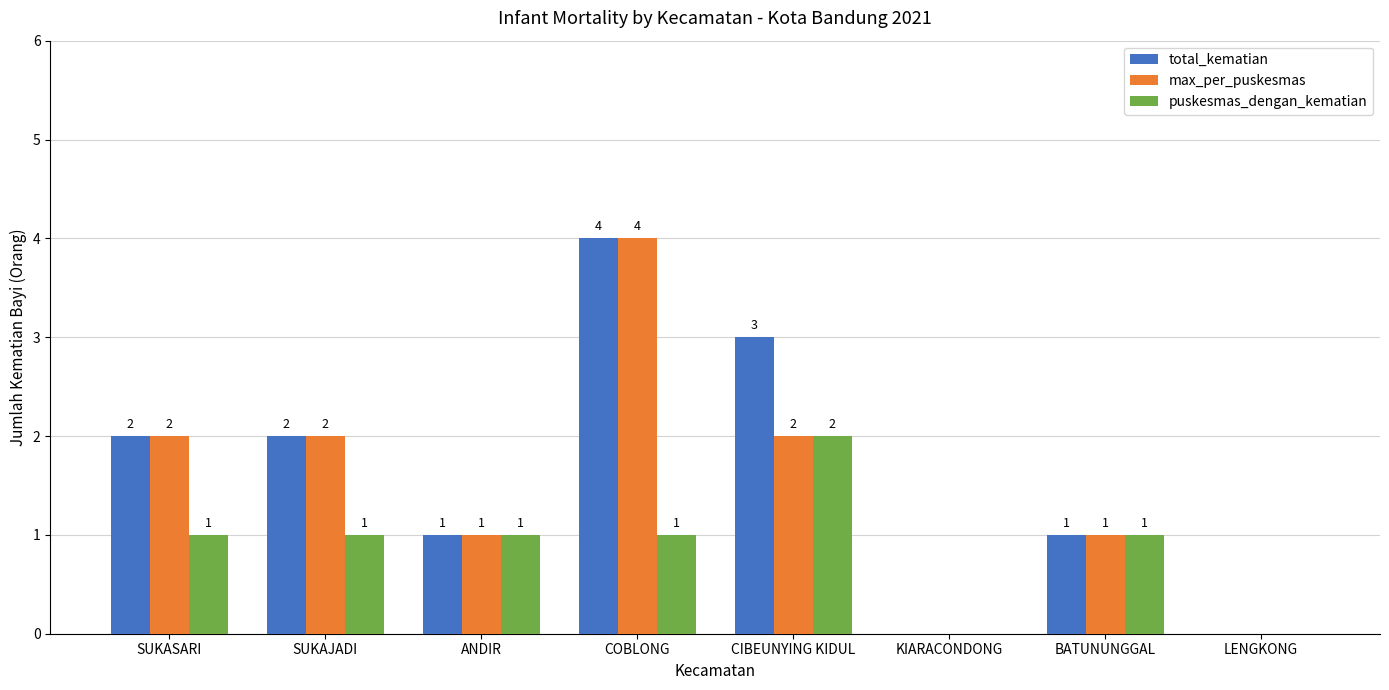

What are all the series names shown in the legend?

total_kematian, max_per_puskesmas, puskesmas_dengan_kematian